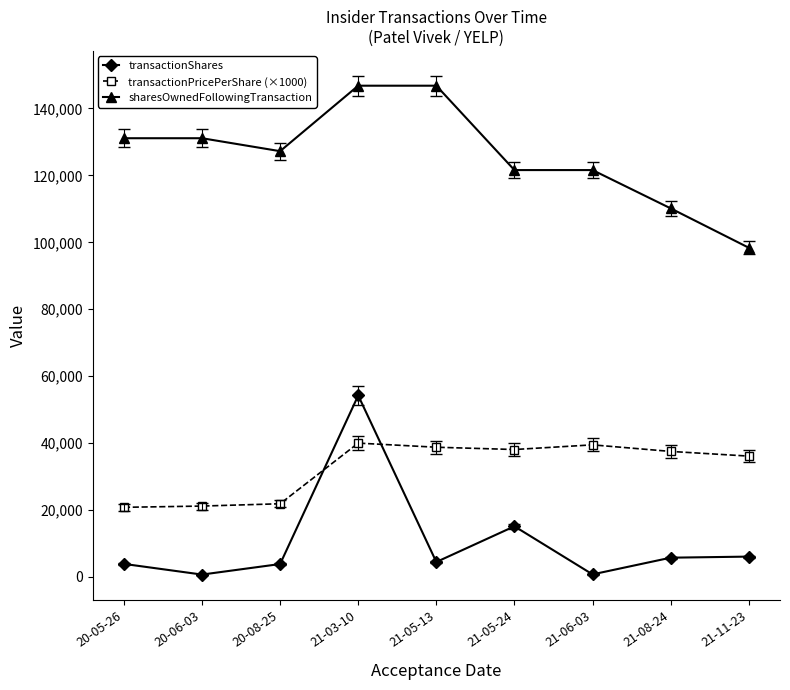

True or false: sharesOwnedFollowingTransaction and transactionShares intersect in this chart.

False